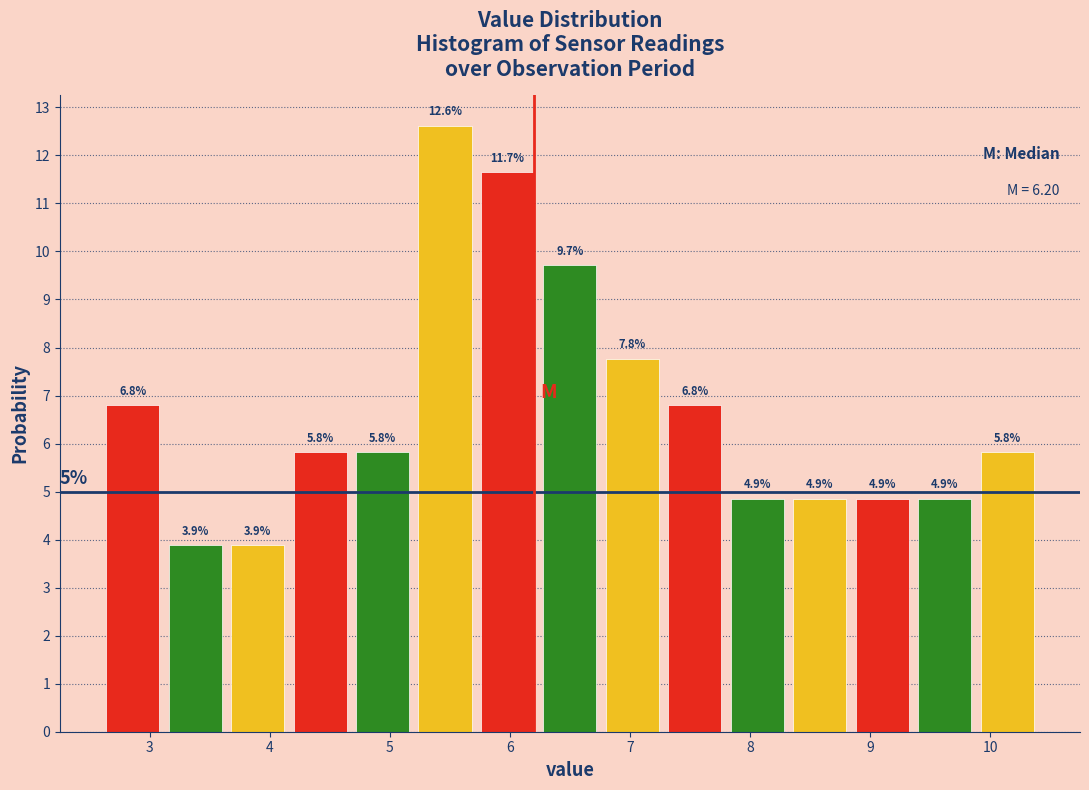

What is the height of the bar covering 9.88 to 10.40 on the x-axis? The bar edges are not printed on the chart, so give them approximately, as read against the axis.

5.8